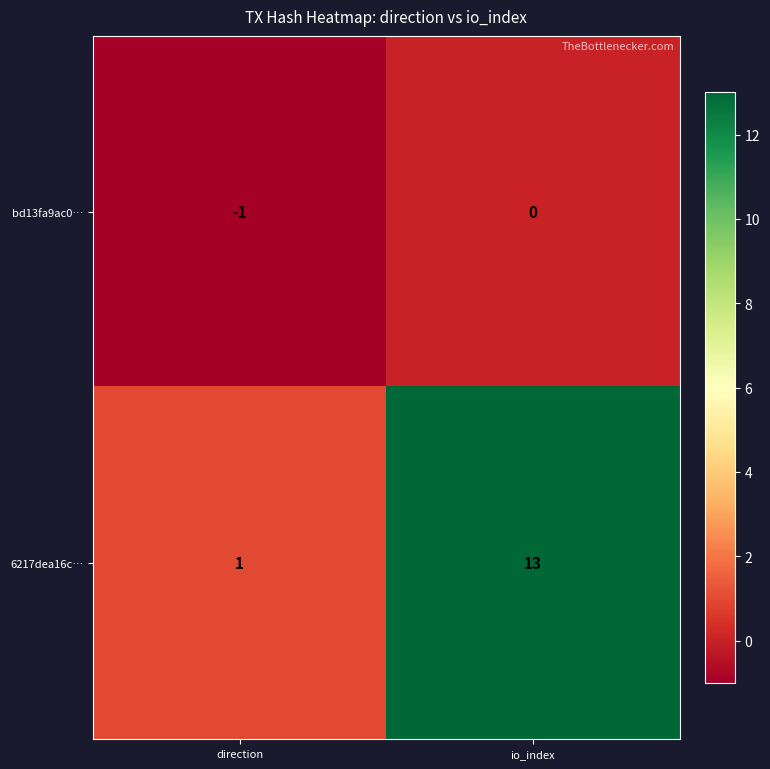

At which category does the chart reach its peak across all series?

io_index